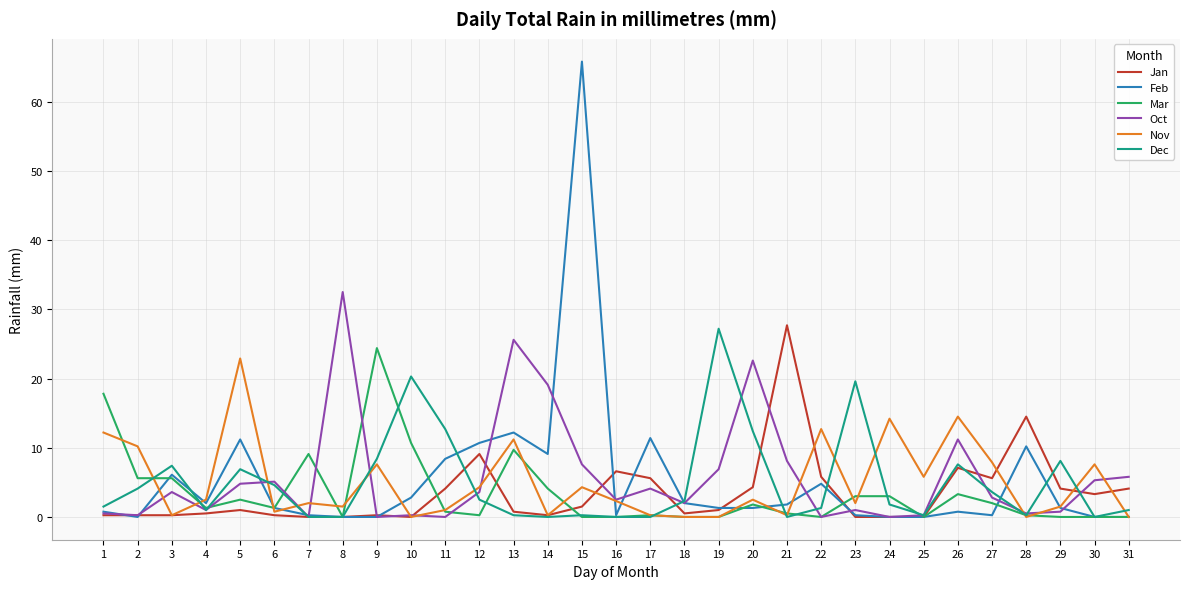

The Jan series shows 0.2 at 6. True or false?

True